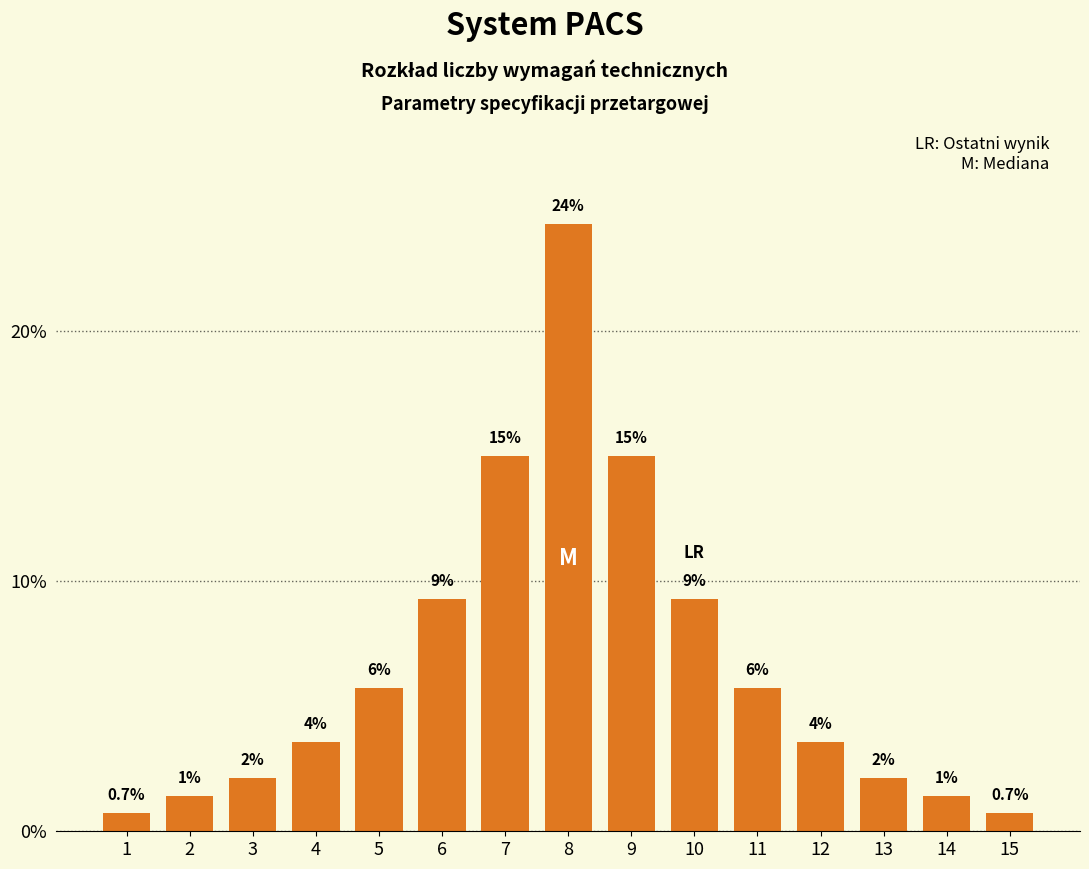

How many bars are there in total?

15